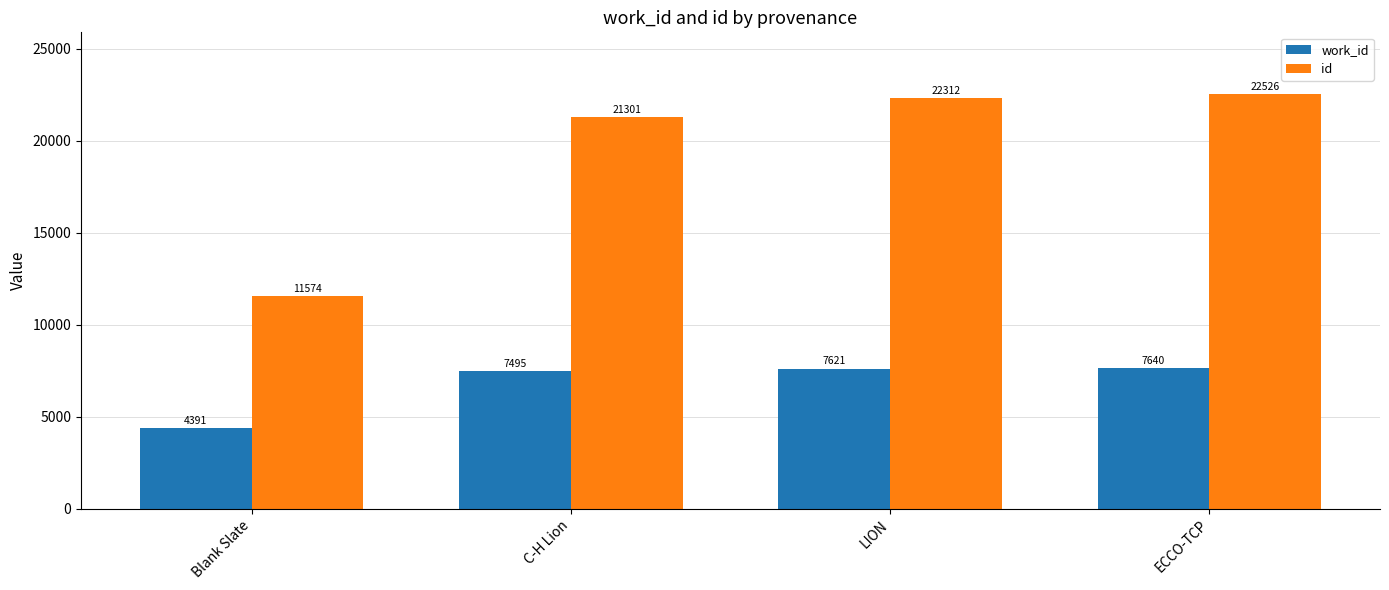

Is it true that id equals 11574 at Blank Slate?

True